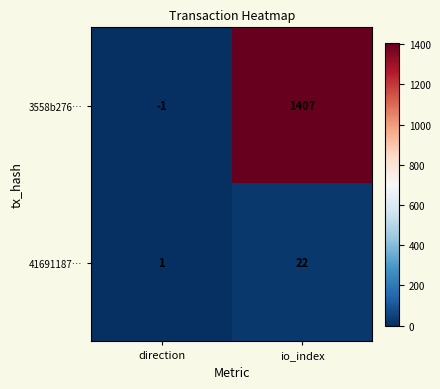

Which series has the largest total across all categories?

3558b276…